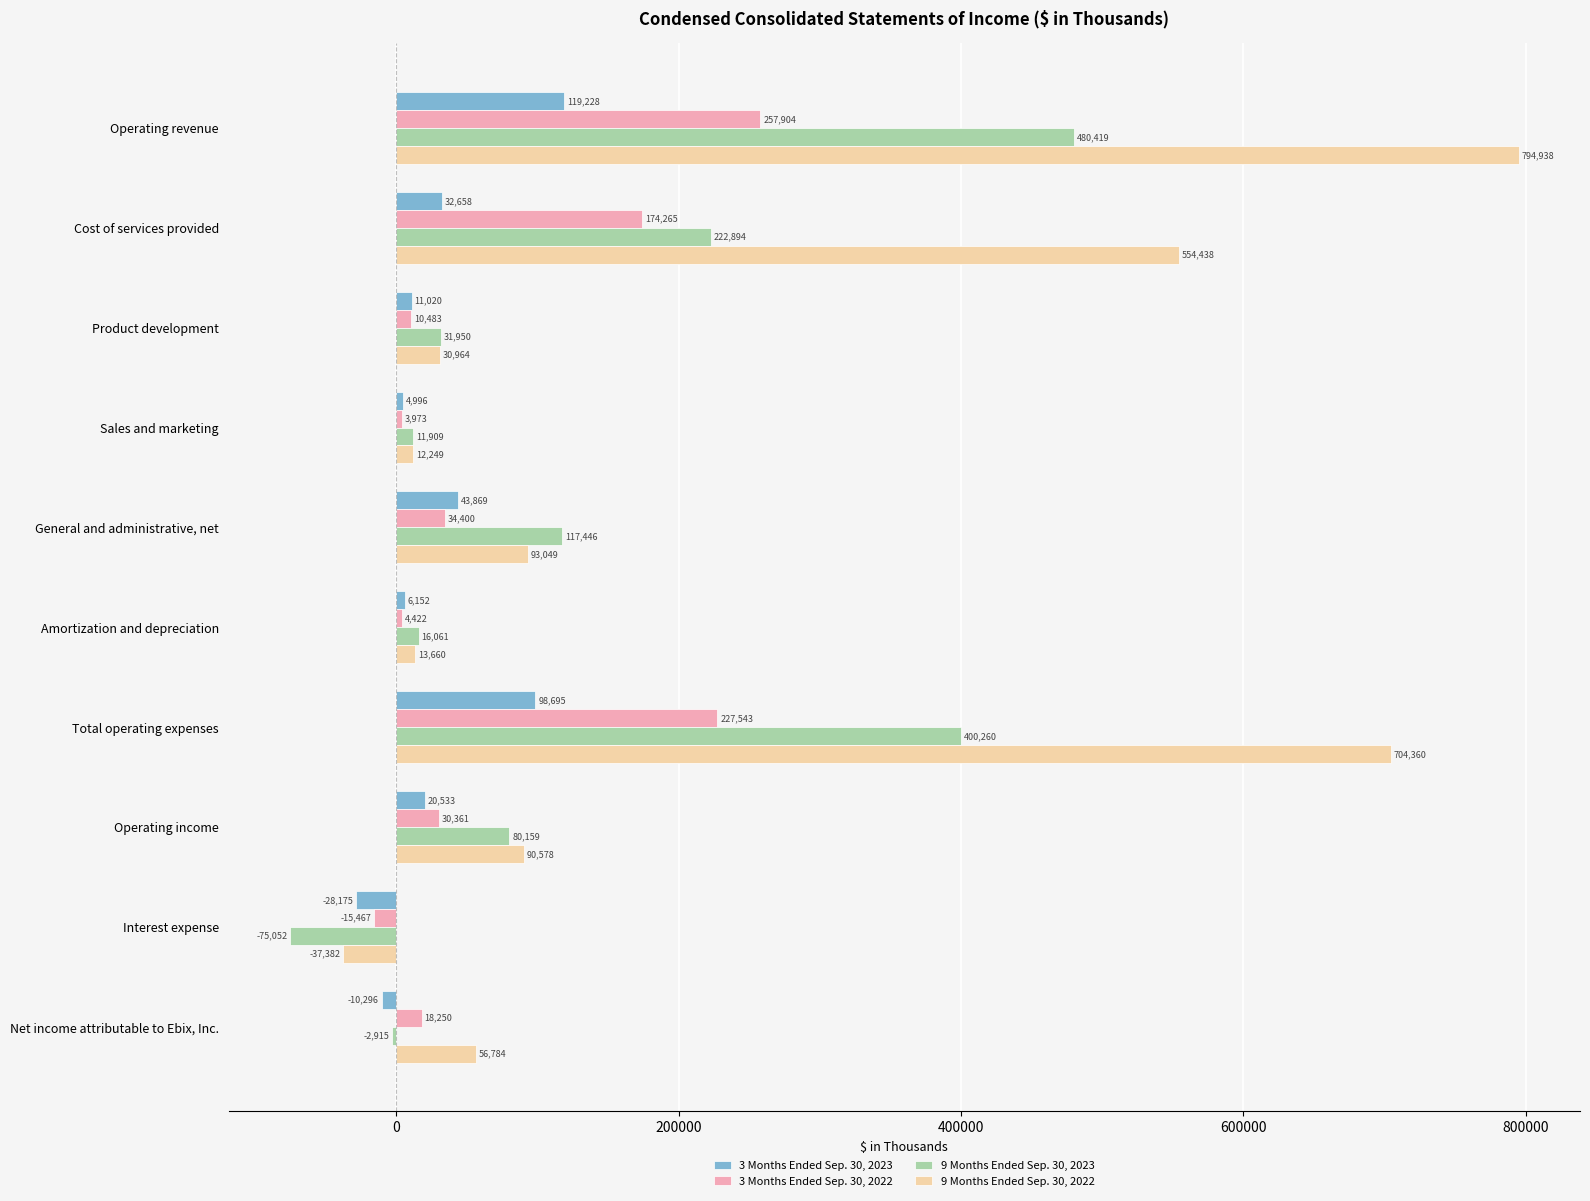

Which series has the largest range (max minus min)?

9 Months Ended Sep. 30, 2022